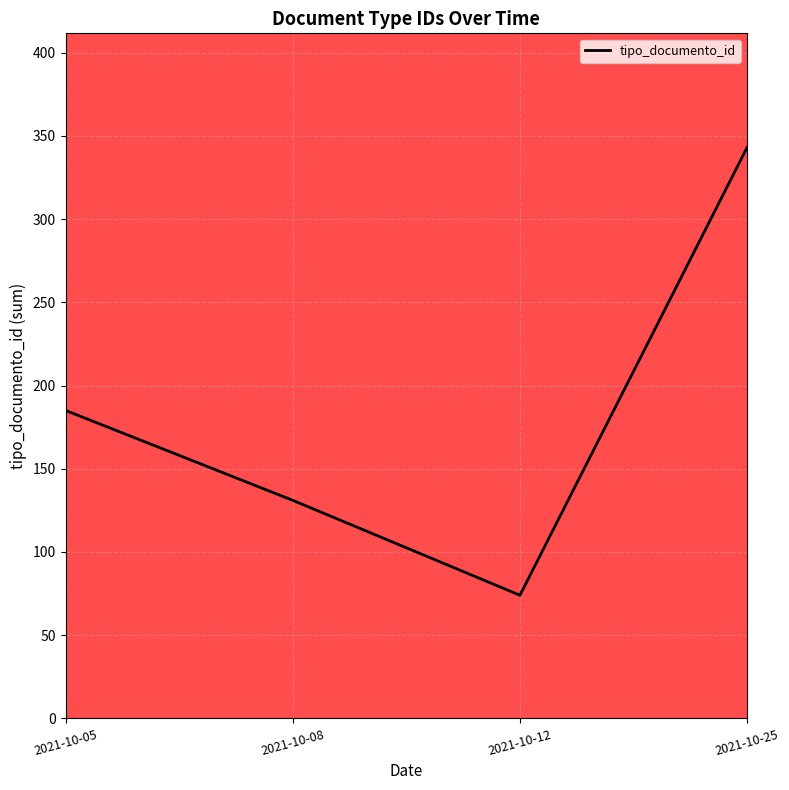

How many series are shown in this chart?

1